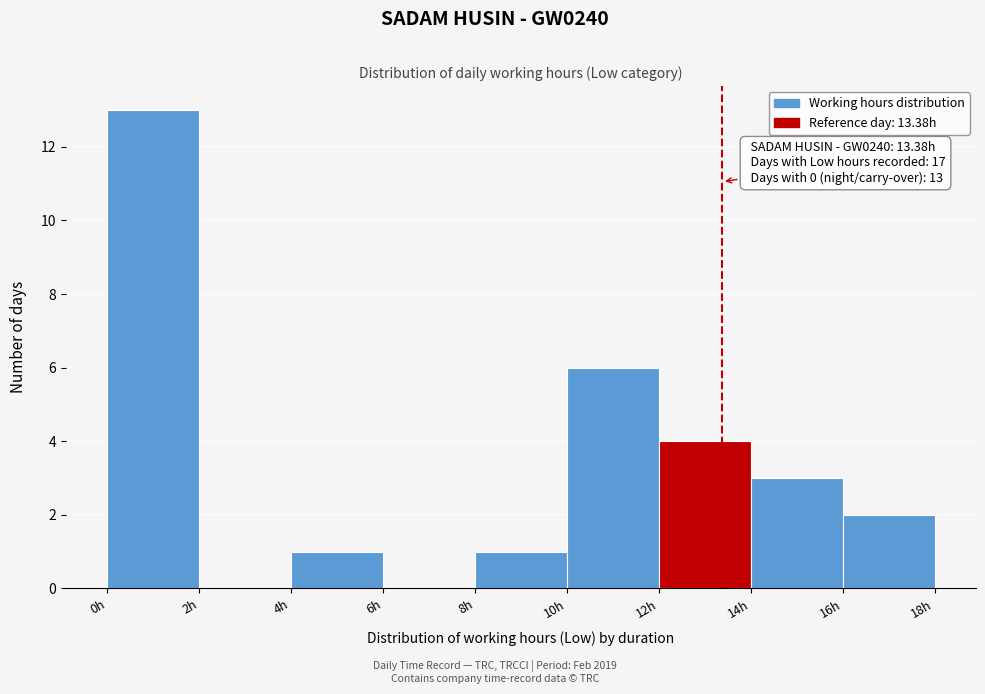

Which range on the x-axis has the tallest bar?

0 to 2